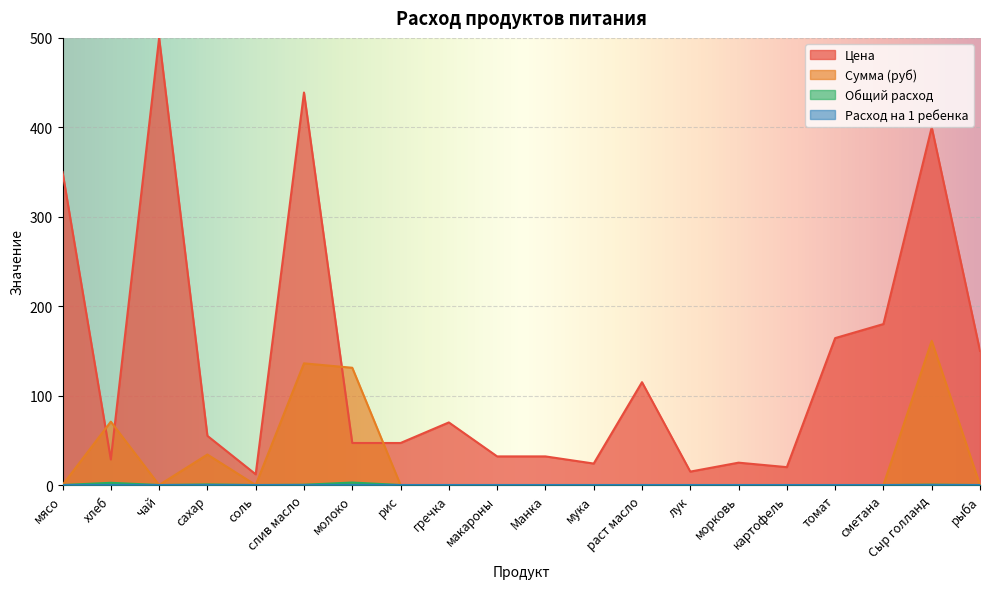

How many Расход на 1 ребенка values are between 0 and 1?

20